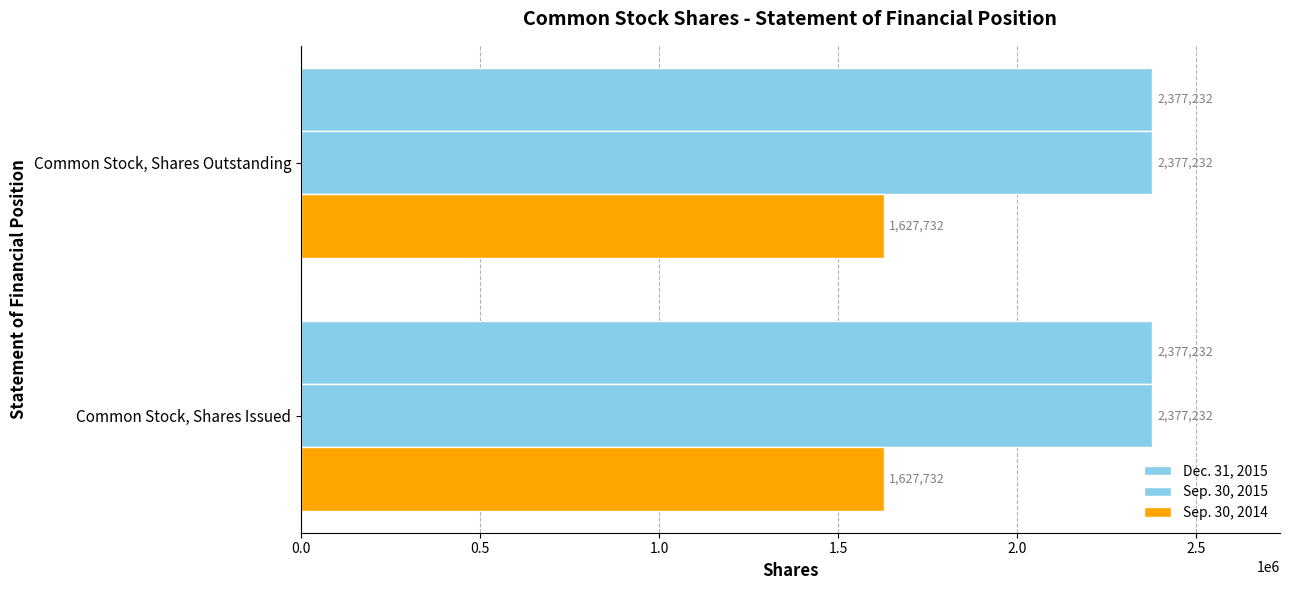

Between Common Stock, Shares Issued and Common Stock, Shares Outstanding, which series saw the biggest shift?

Dec. 31, 2015